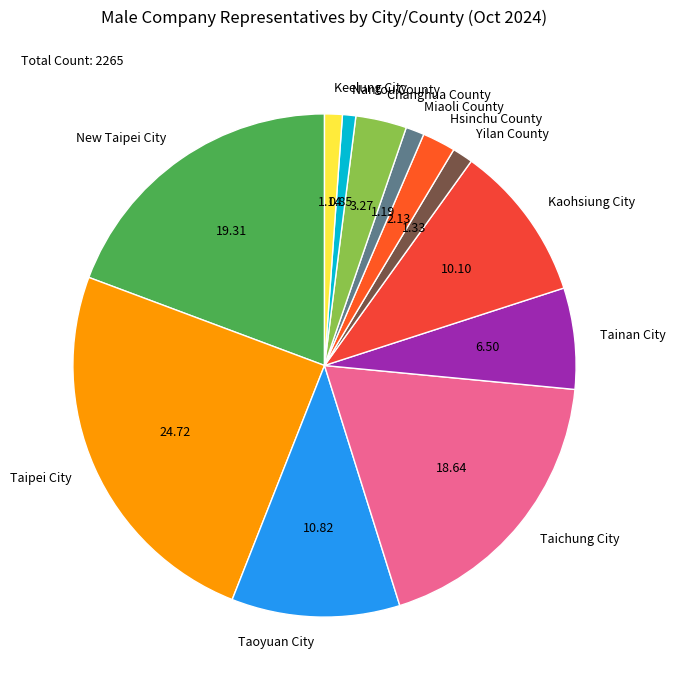

How many segments does this pie chart have?

12